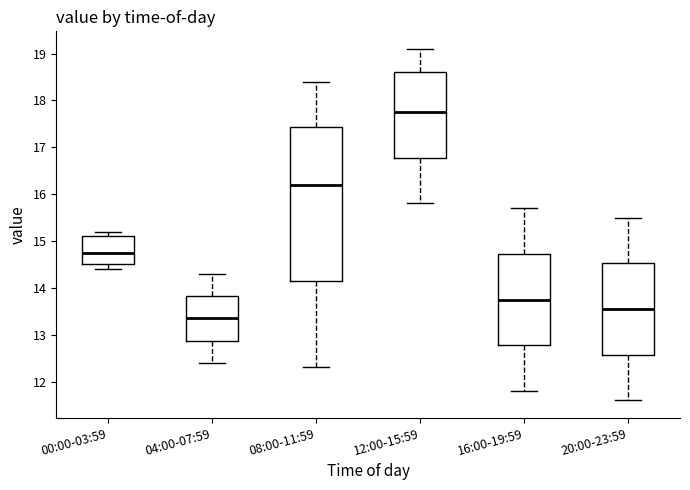

Reading left to right, read every box against the y-axis: the position of its median line, the range the box covers, and the ends of its whiskers. The values are not printed on the chart, so give them approximately, as read against the axis.

00:00-03:59: median 14.8, box 14.5 to 15.1, whiskers 14.4 to 15.2
04:00-07:59: median 13.4, box 12.9 to 13.8, whiskers 12.4 to 14.3
08:00-11:59: median 16.2, box 14.2 to 17.4, whiskers 12.3 to 18.4
12:00-15:59: median 17.8, box 16.8 to 18.6, whiskers 15.8 to 19.1
16:00-19:59: median 13.8, box 12.8 to 14.7, whiskers 11.8 to 15.7
20:00-23:59: median 13.6, box 12.6 to 14.5, whiskers 11.6 to 15.5